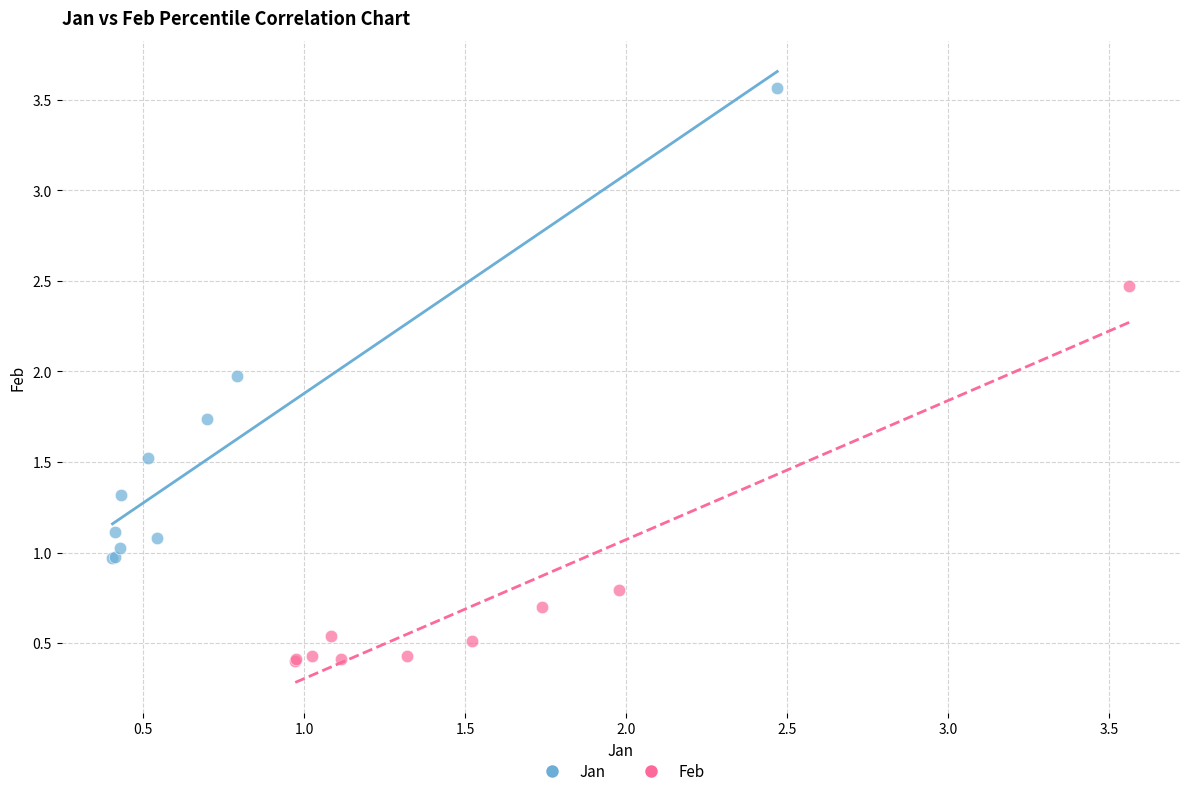

Which series reaches the minimum Y coordinate?

Feb